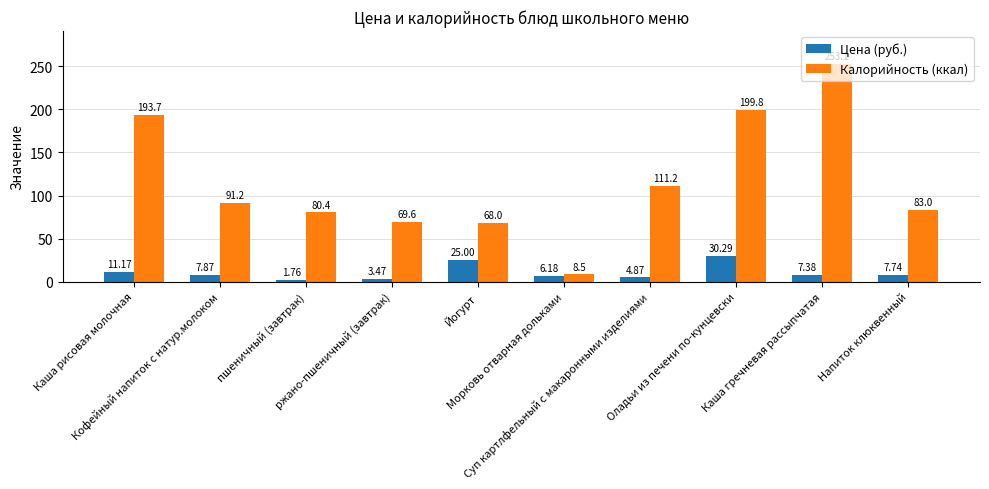

List the series in order of their overall mean, highest first.

Калорийность (ккал), Цена (руб.)